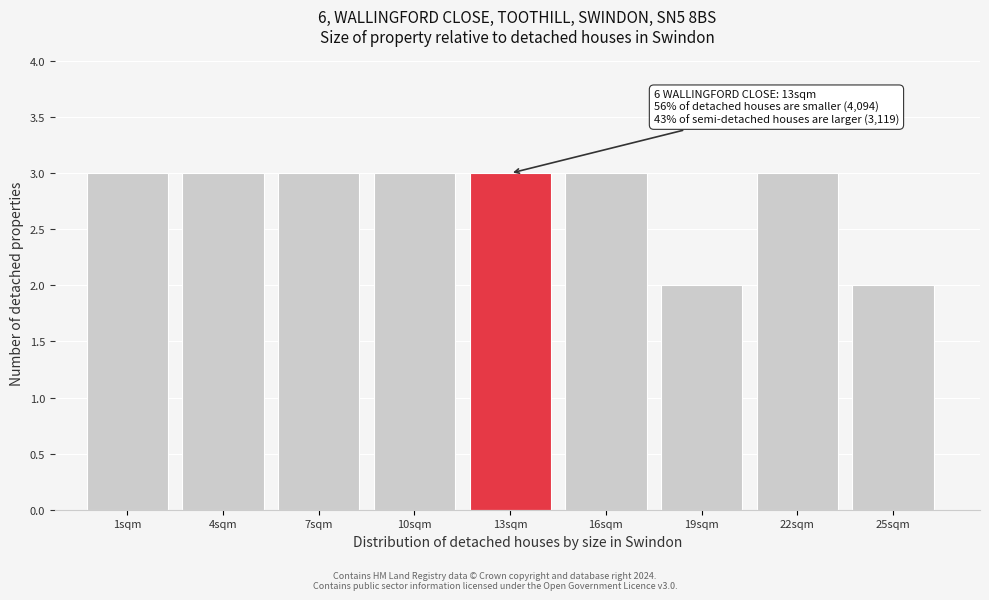

Reading right to left, transcribe all the data shown in this chart.

2	3	2	3	3	3	3	3	3